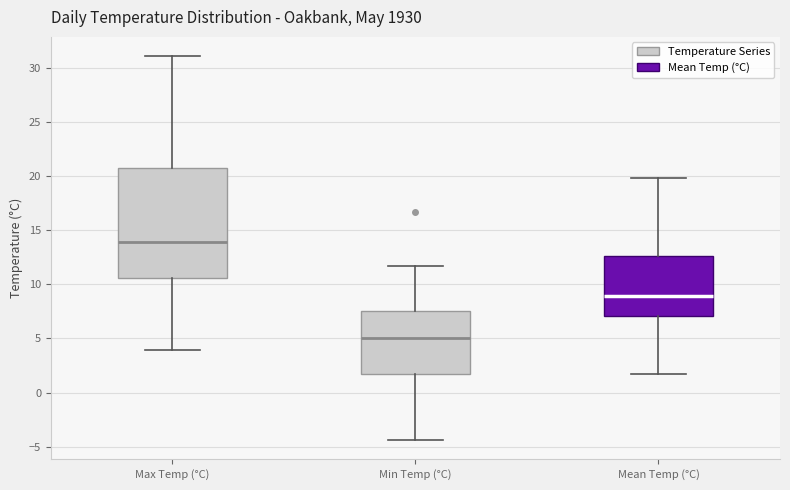

Which box's median line is the lowest?

Min Temp (°C)